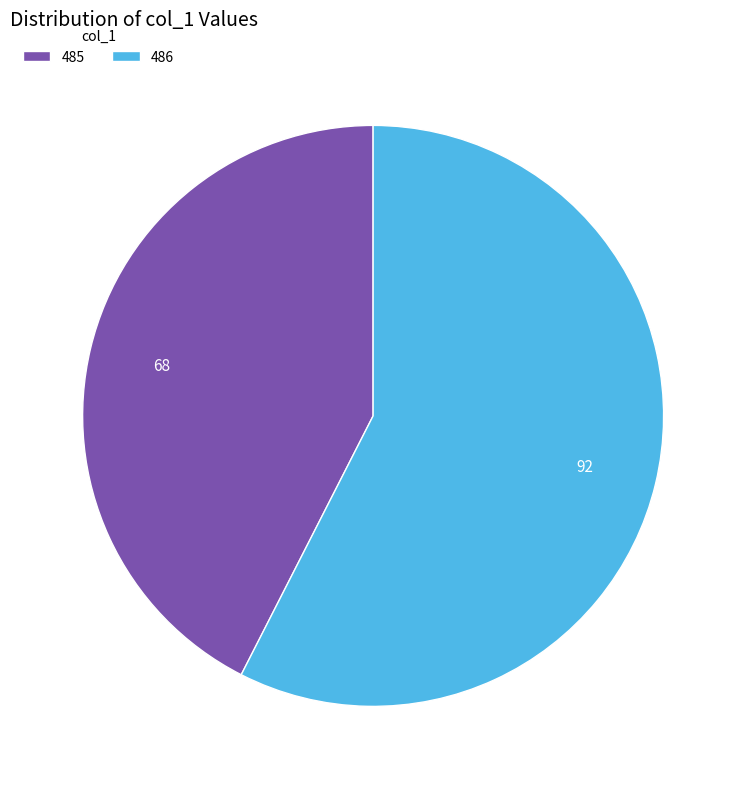

What is the ratio of the value at 485 to the value at 486?

0.7